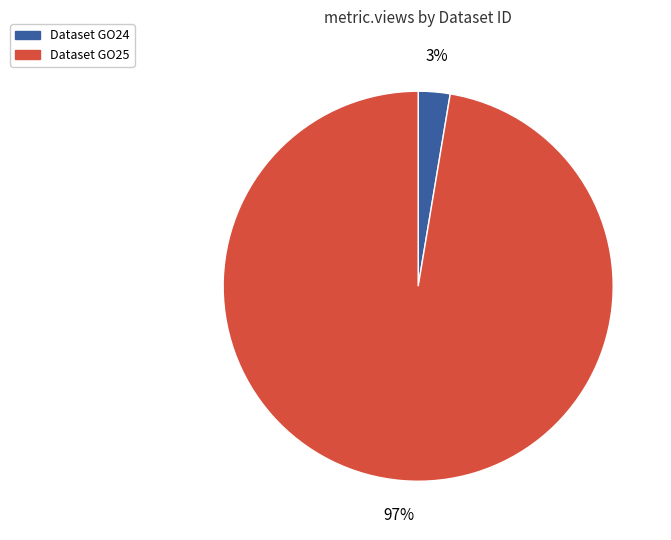

To the nearest percent, what is the combined percentage of Dataset GO25 and Dataset GO24?

100%